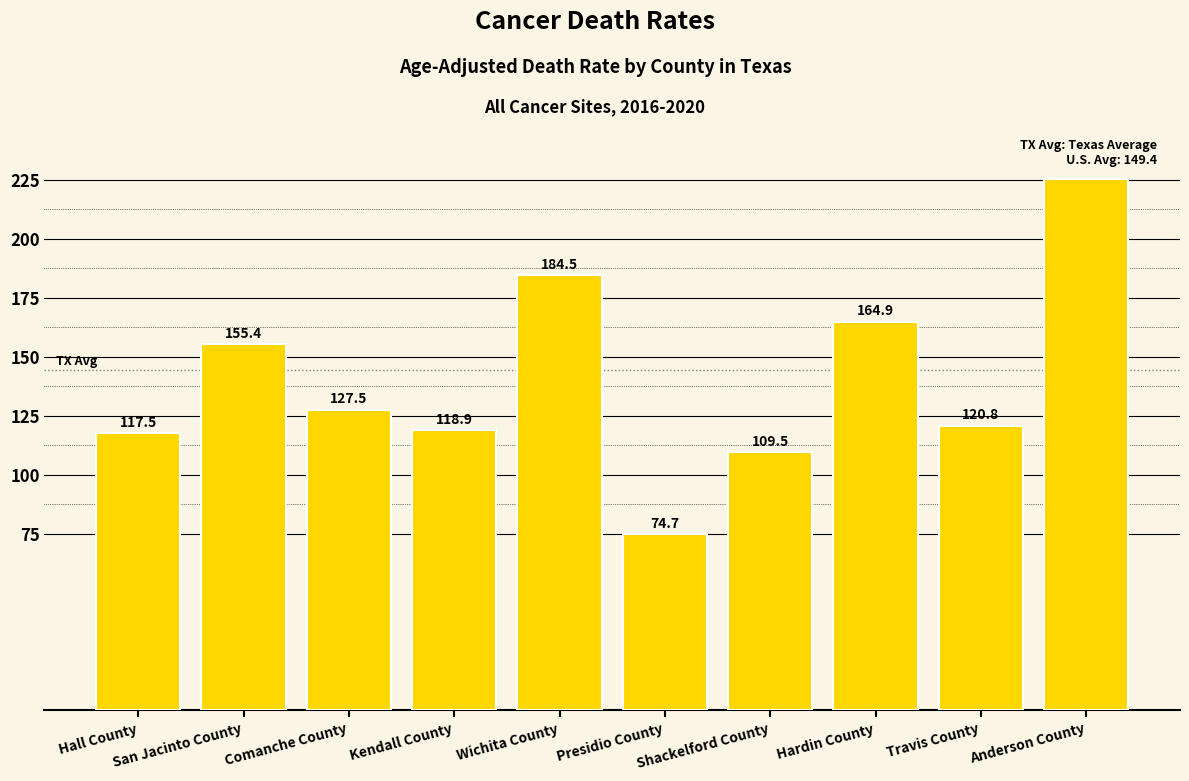

Reading left to right, list all the values displayed in this chart.

117.5	155.4	127.5	118.9	184.5	74.7	109.5	164.9	120.8	225.5